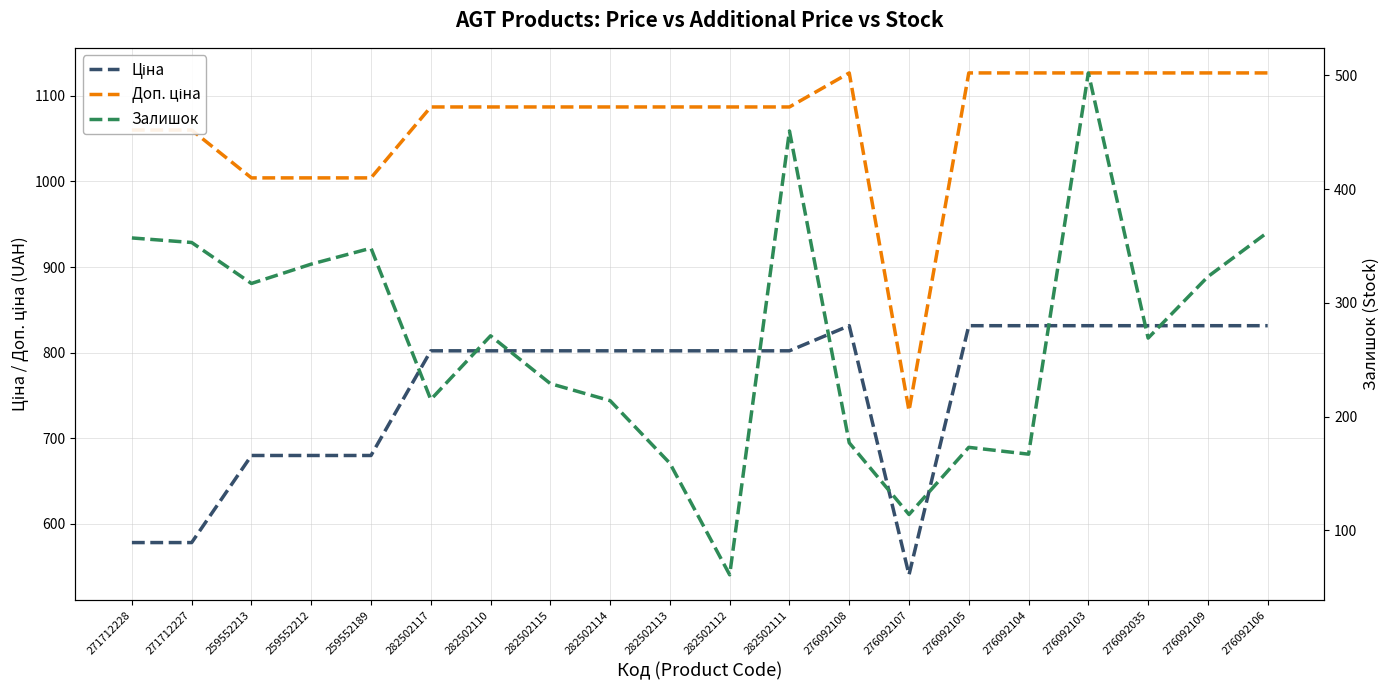

Which series has the largest range (max minus min)?

Залишок